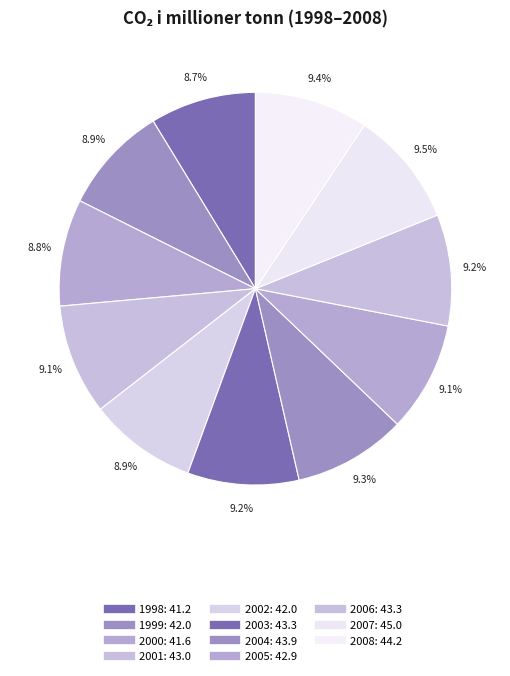

How many slices are in this pie chart?

11